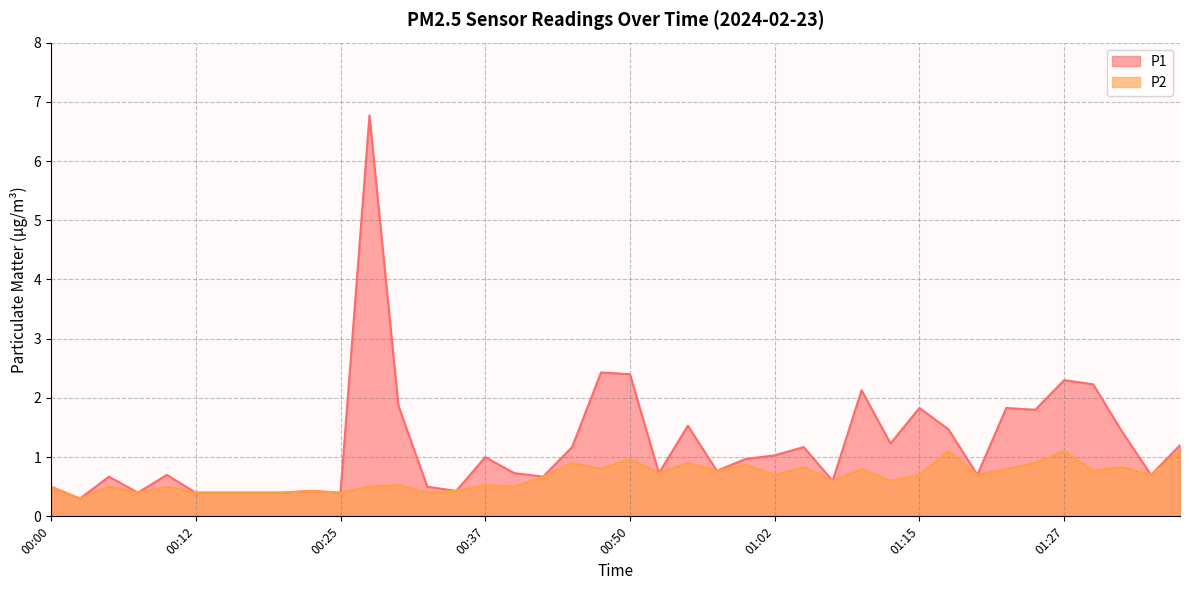

How many interior local peaks does the P1 series have?

12